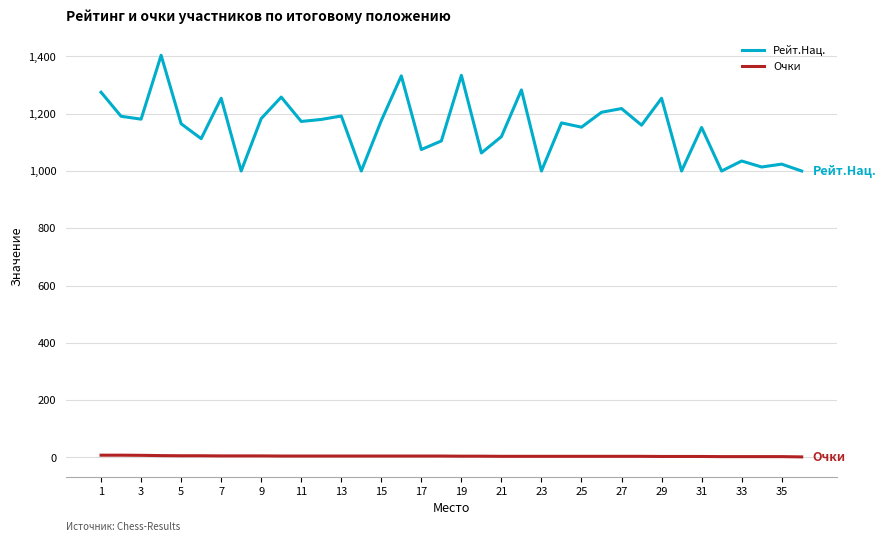

True or false: Очки and Рейт.Нац. intersect in this chart.

False